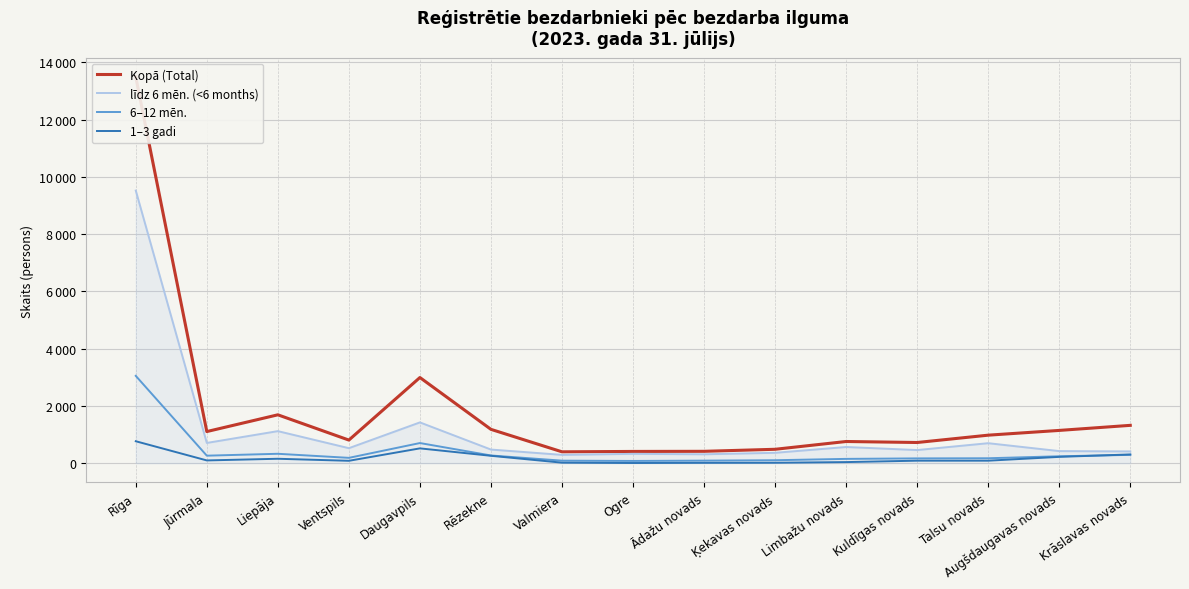

Reading left to right, extract all data points from this chart.

Kopā (Total): 13485	1104	1689	807	2991	1181	397	410	414	485	757	722	978	1144	1321
līdz 6 mēn. (<6 months): 9519	707	1119	524	1424	476	290	326	311	362	565	458	698	422	411
6–12 mēn.: 3049	262	328	186	703	269	88	78	89	103	150	167	172	241	290
1–3 gadi: 766	96	154	83	517	258	18	6	12	15	38	87	87	220	305